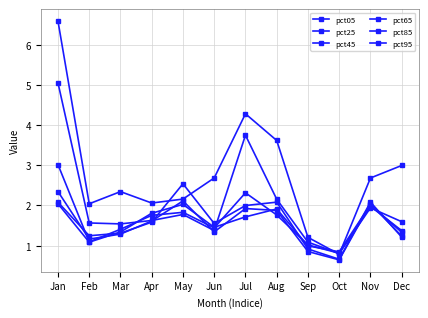

How many lines are shown in the chart?

6